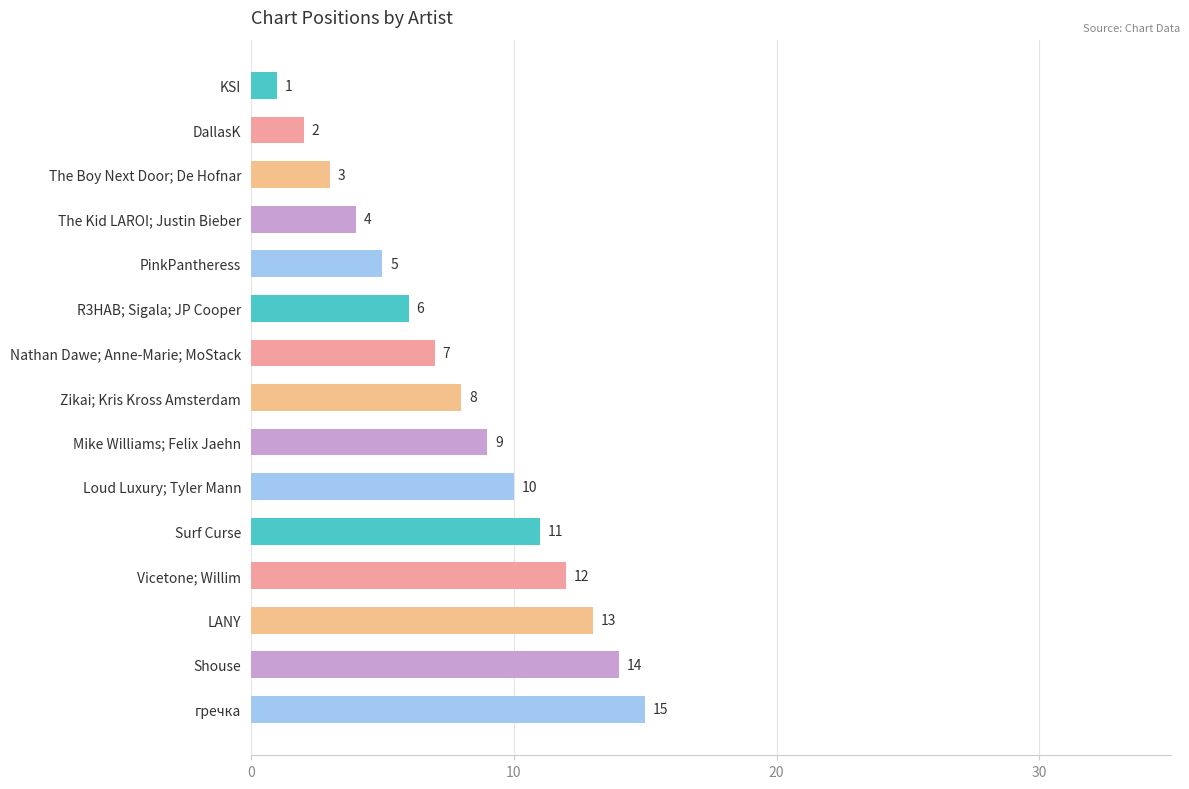

Reading bottom to top, transcribe all the data shown in this chart.

гречка=15	Shouse=14	LANY=13	Vicetone; Willim=12	Surf Curse=11	Loud Luxury; Tyler Mann=10	Mike Williams; Felix Jaehn=9	Zikai; Kris Kross Amsterdam=8	Nathan Dawe; Anne-Marie; MoStack=7	R3HAB; Sigala; JP Cooper=6	PinkPantheress=5	The Kid LAROI; Justin Bieber=4	The Boy Next Door; De Hofnar=3	DallasK=2	KSI=1